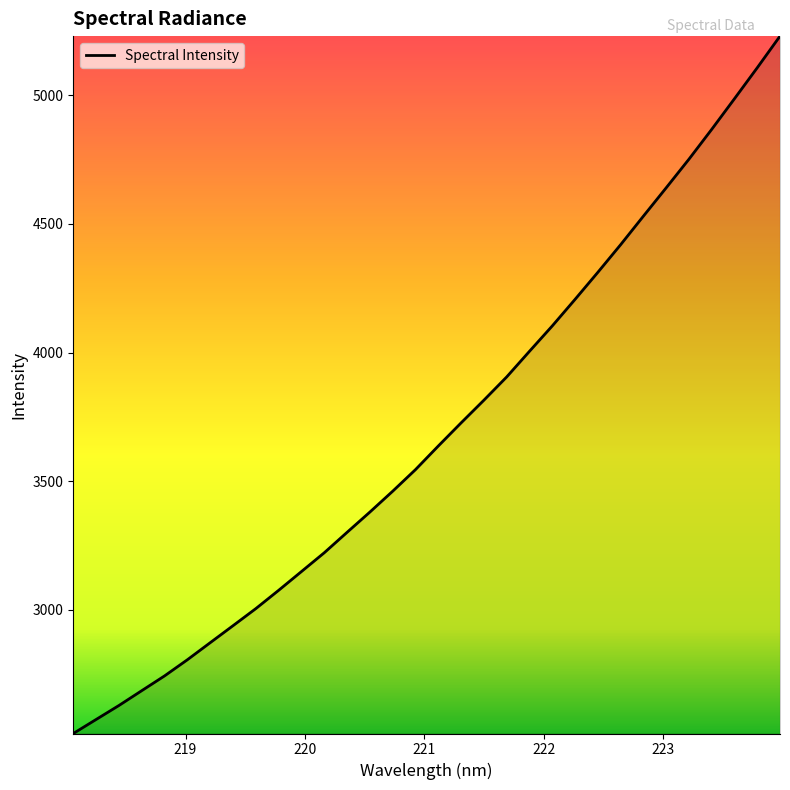

What is the smallest value displayed?

2519.3